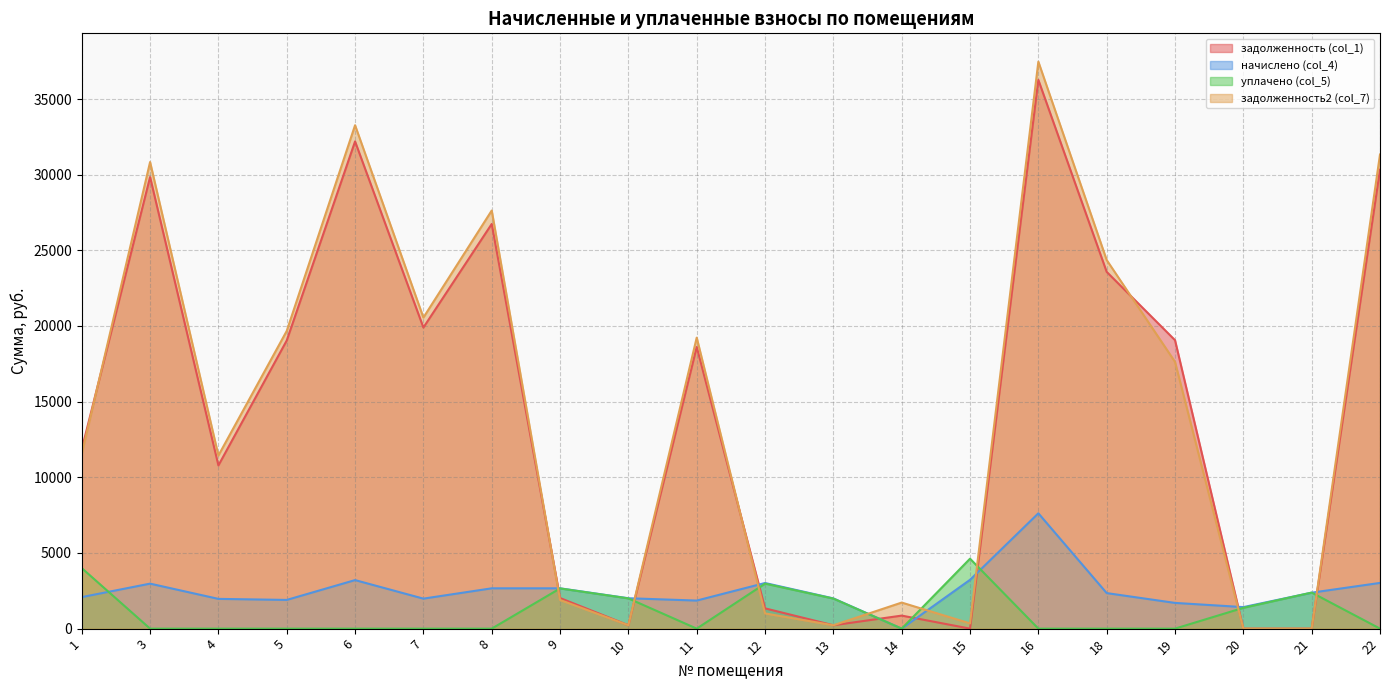

Rank the categories by задолженность2 (col_7) value from highest to lowest.

16, 6, 22, 3, 8, 18, 7, 5, 11, 19, 1, 4, 9, 14, 12, 15, 10, 13, 20, 21